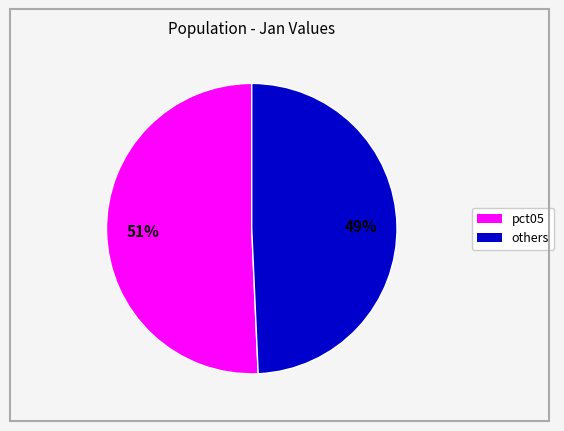

Does any single category account for the majority?

Yes